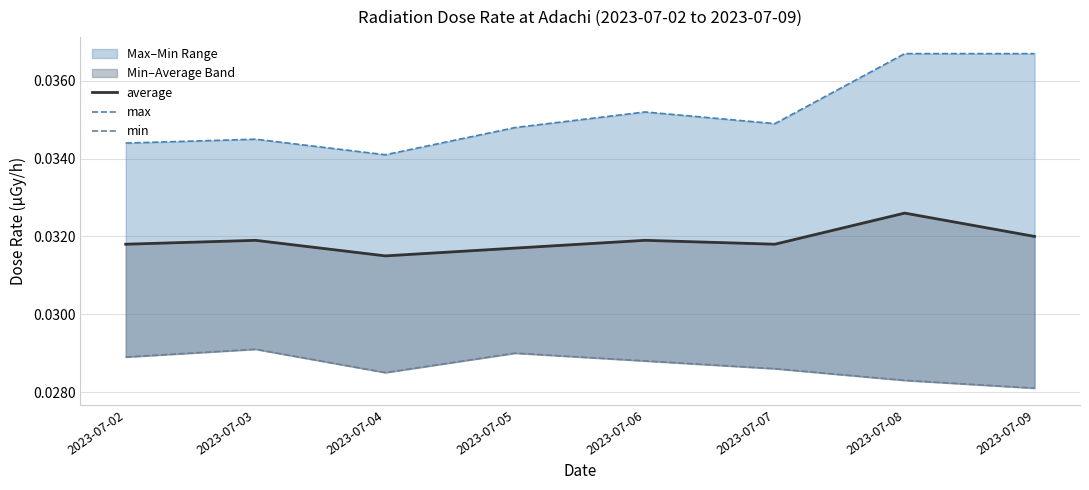

What is the total value across all series at 2023-07-06?

0.1